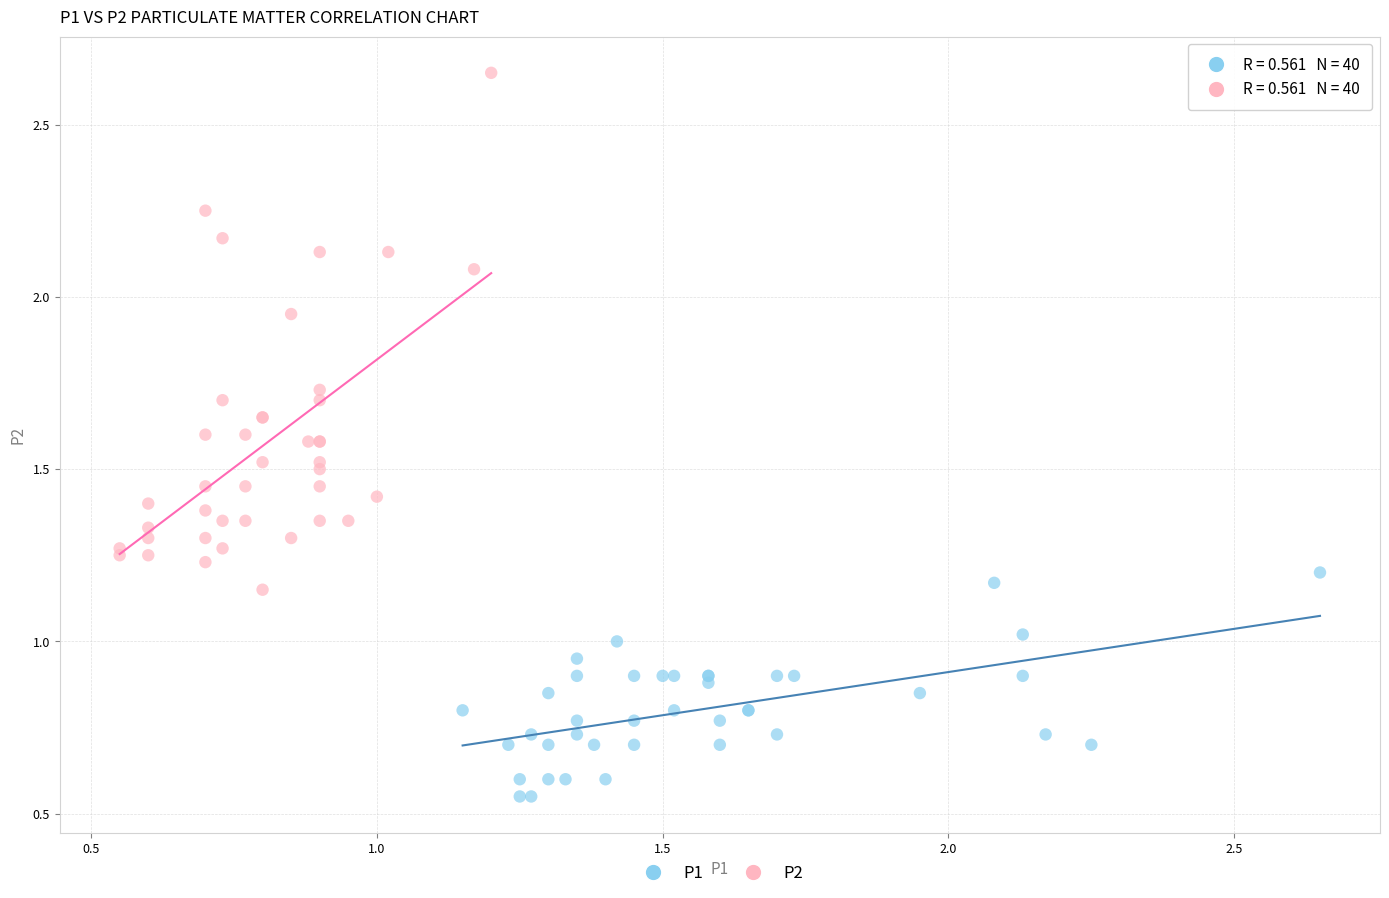

Which series has the widest spread of Y values?

P2